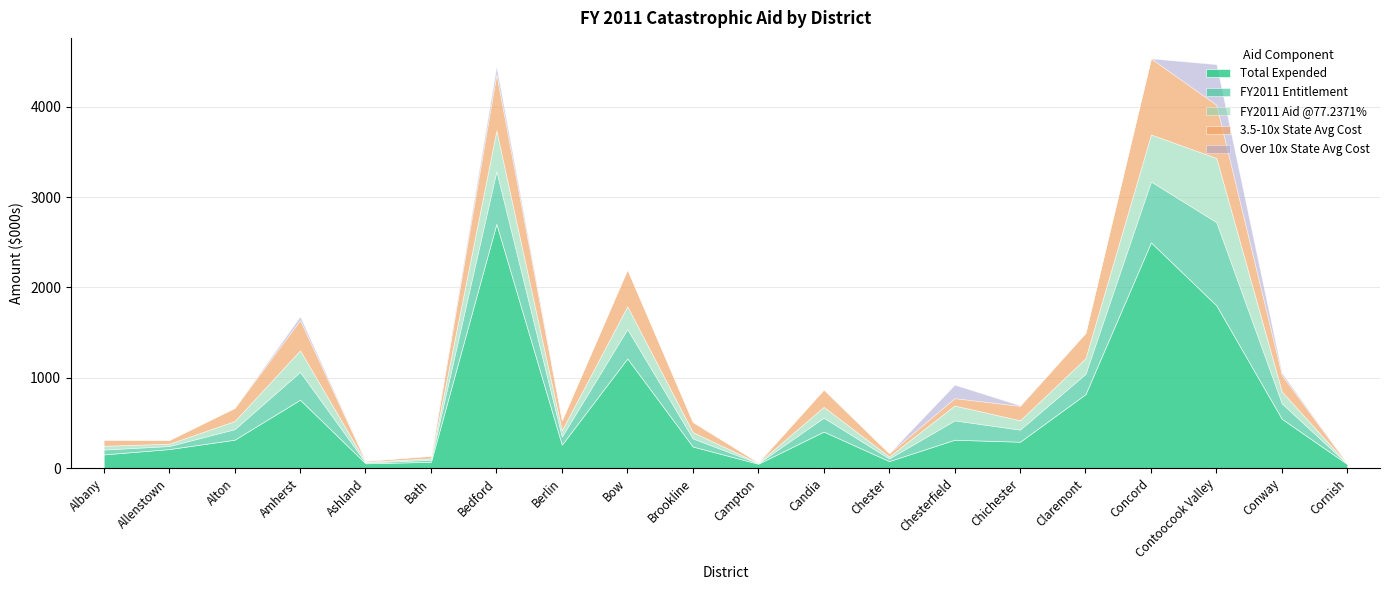

What is the sum of the FY2011 Aid @77.2371% values at Concord and Conway?

651989.3